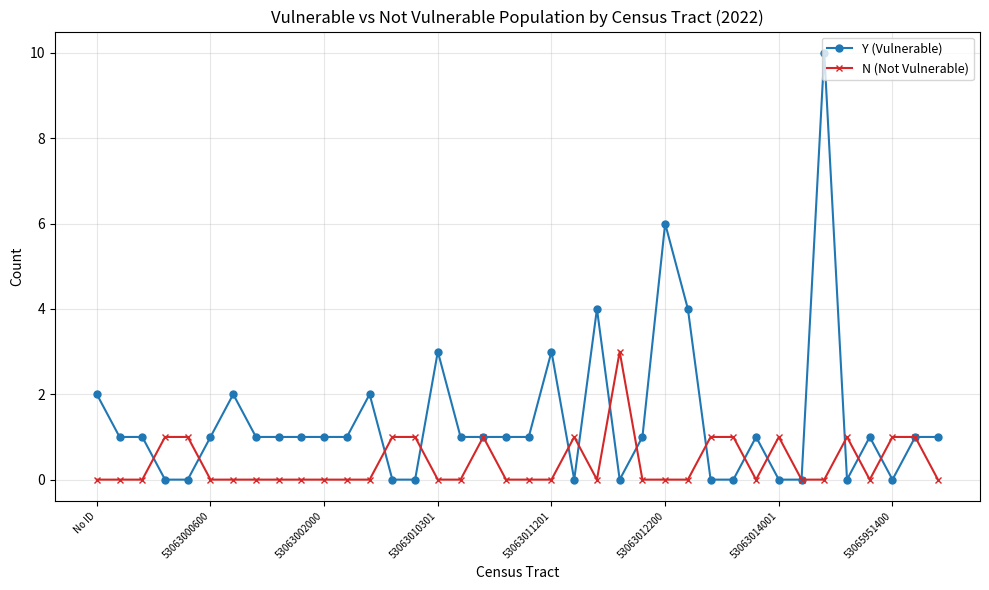

Rank the series by their maximum value, from lowest to highest.

N (Not Vulnerable), Y (Vulnerable)